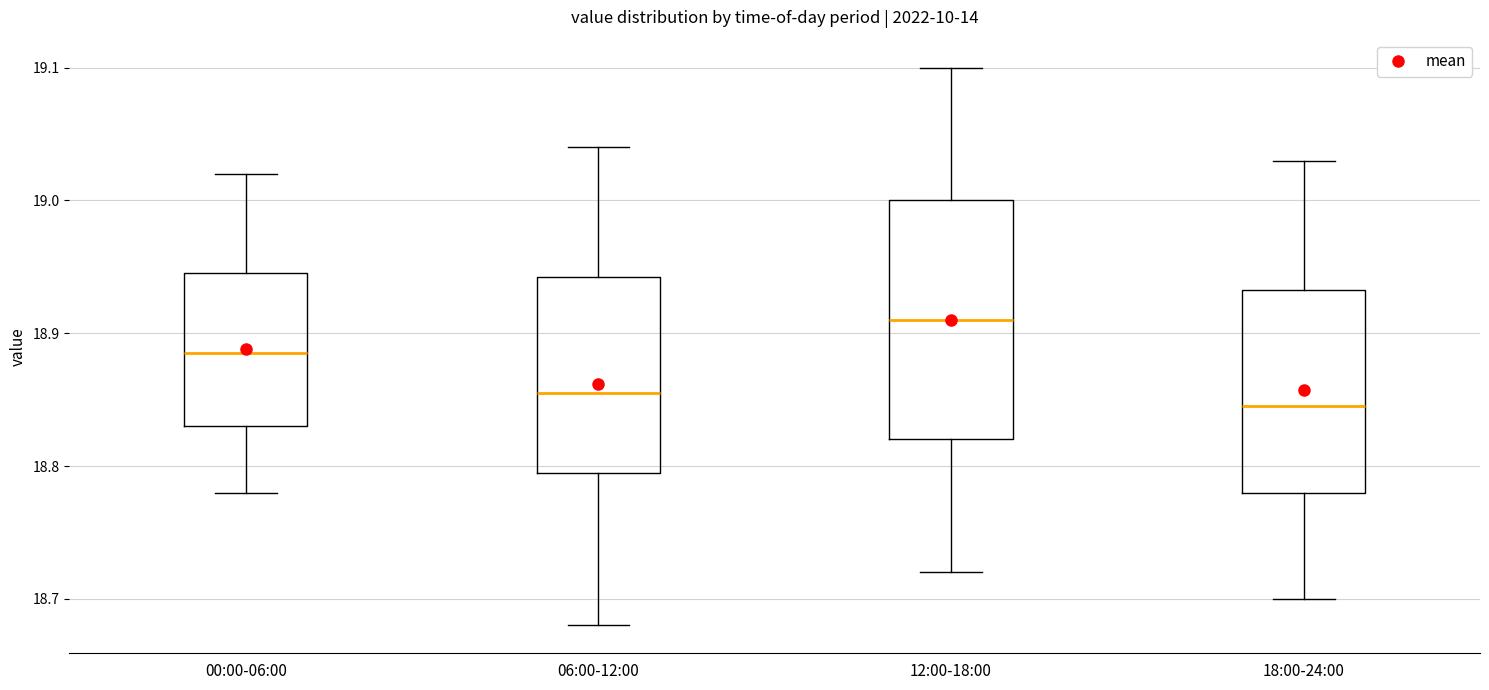

Which box is the tallest, from its lower edge to its upper edge?

12:00-18:00